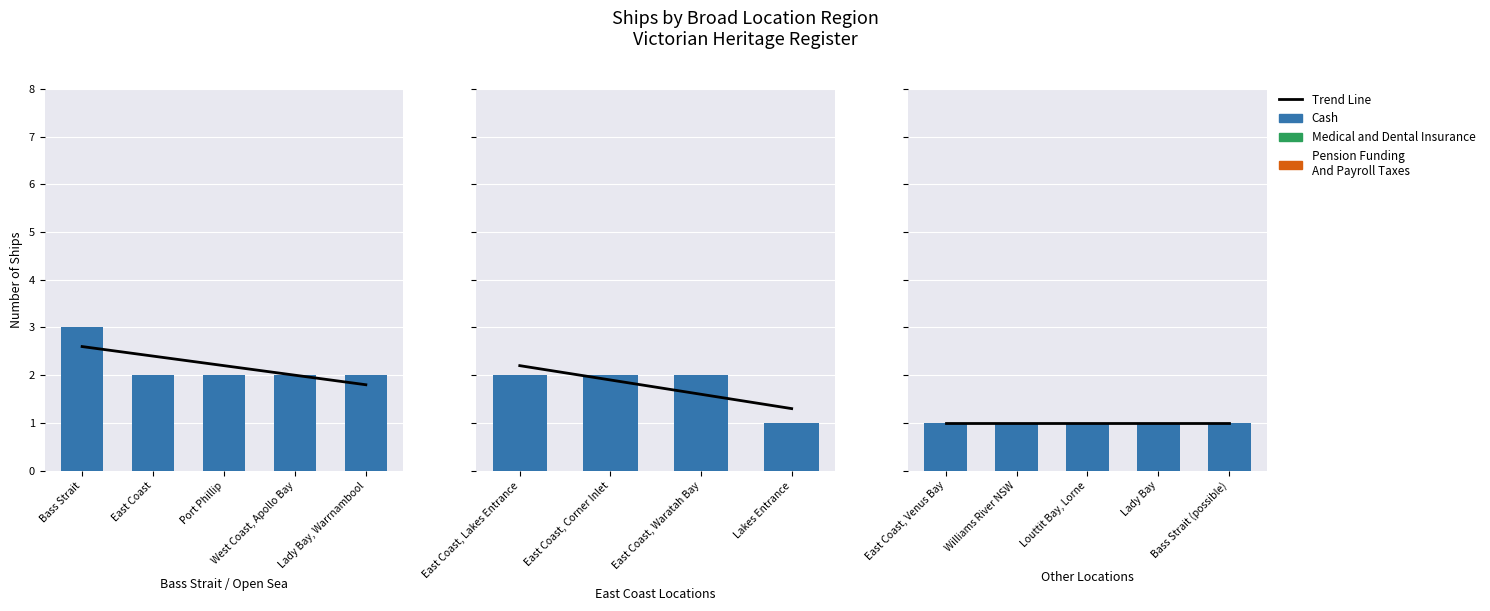

What is the label of the 1st bar from the left?

East Coast, Venus Bay